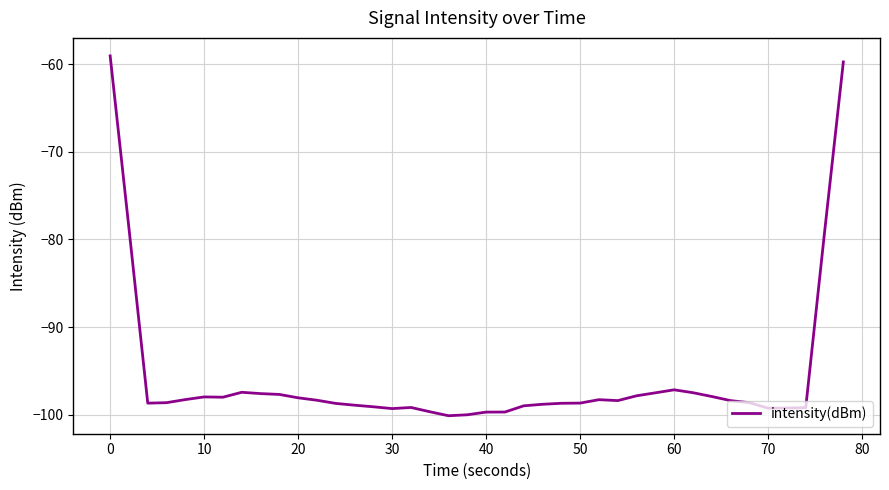

What is the maximum value shown in the chart?

-59.1